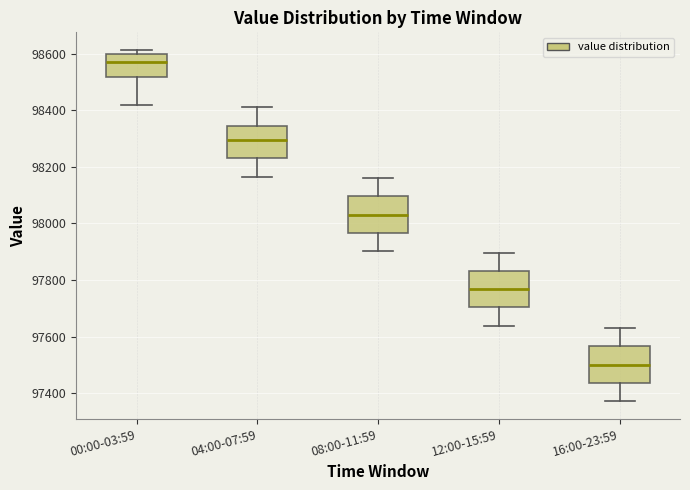

Reading left to right, transcribe this box plot: for each box, give where its median line is, the range the box spans, and where its two whiskers end, as read against the y-axis. The values are not printed on the chart, so give them approximately, as read against the axis.

00:00-03:59: median 98580, box 98520 to 98600, whiskers 98420 to 98620
04:00-07:59: median 98300, box 98240 to 98340, whiskers 98160 to 98420
08:00-11:59: median 98040, box 97960 to 98100, whiskers 97900 to 98160
12:00-15:59: median 97760, box 97700 to 97840, whiskers 97640 to 97900
16:00-23:59: median 97500, box 97440 to 97560, whiskers 97380 to 97640